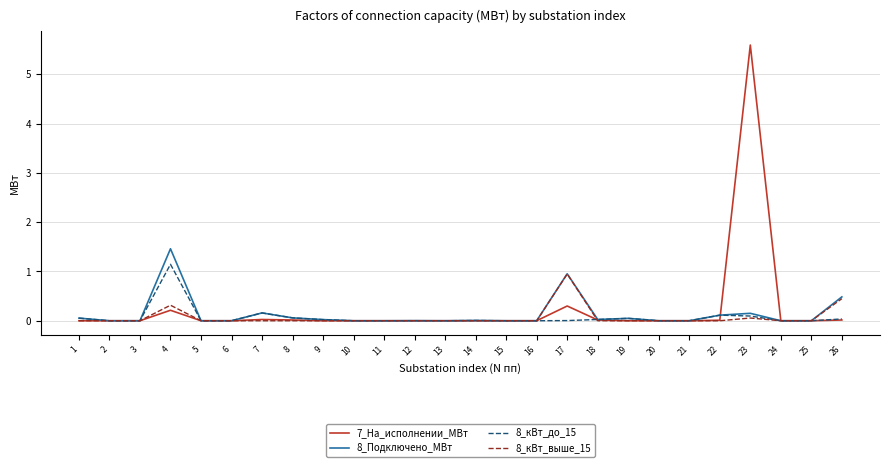

At which category is the sum across all series the highest?

23